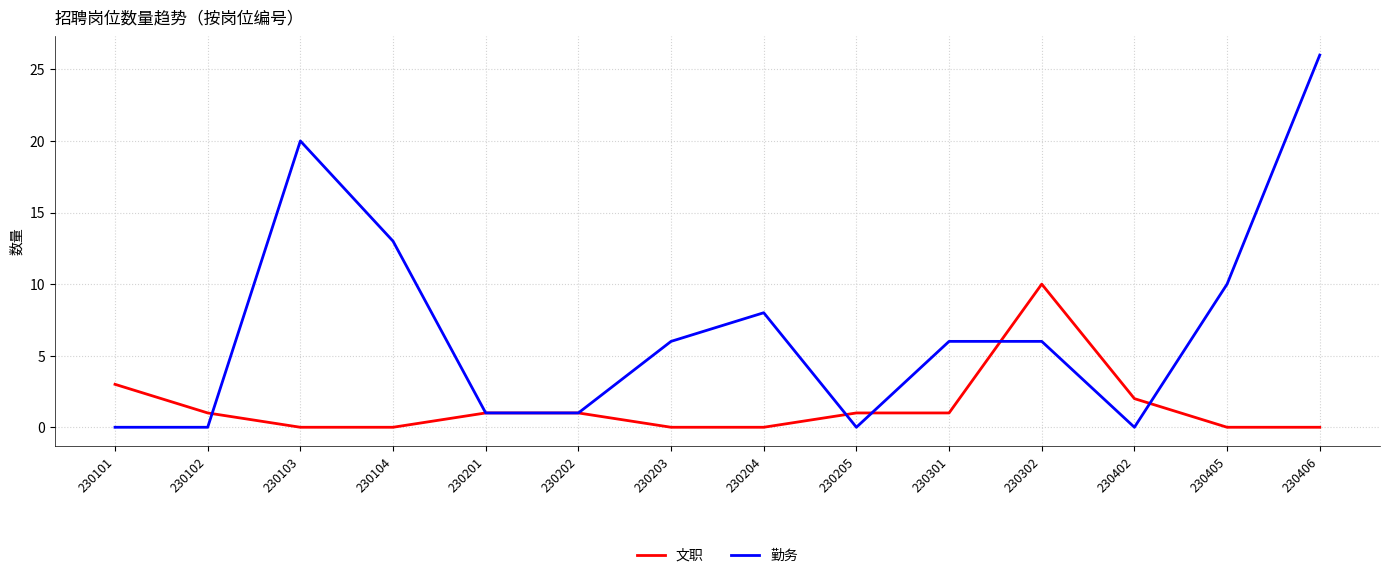

Which category has the highest value in the 勤务 series?

230406